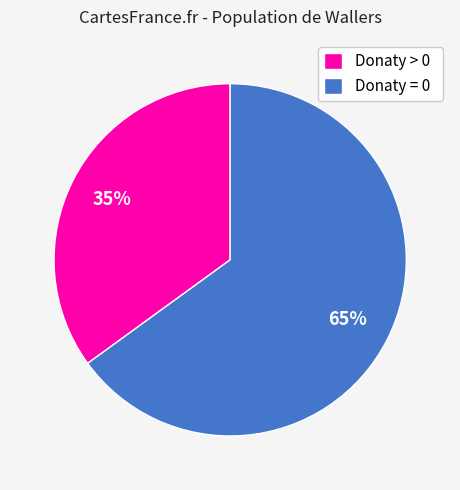

Do Donaty > 0 and Donaty = 0 together represent more than half of the pie?

Yes